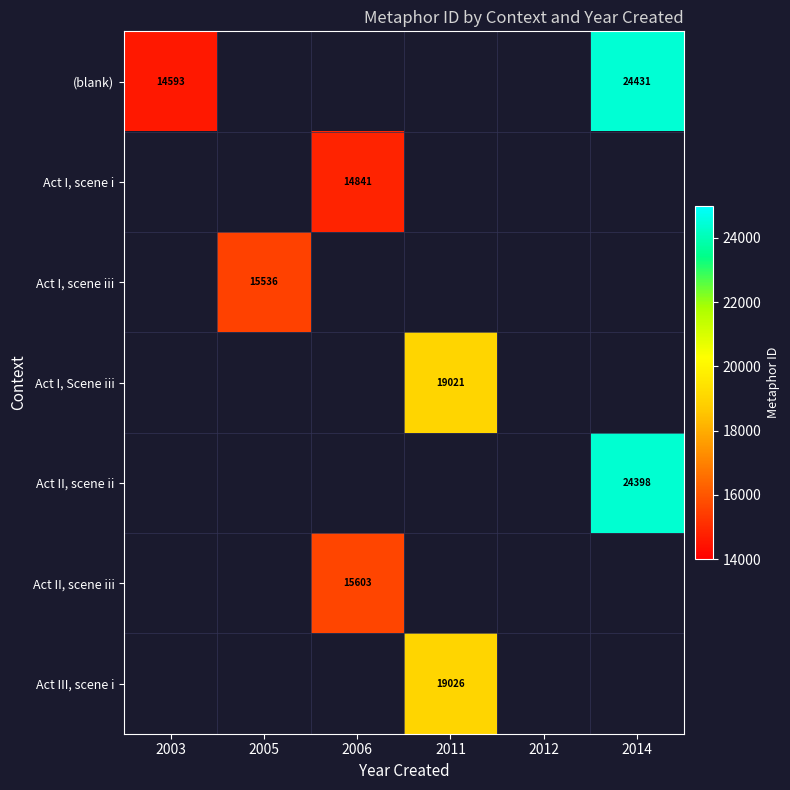

Is the value of Act II, scene ii at 2014 greater than the value of Act I, scene i at 2006?

Yes